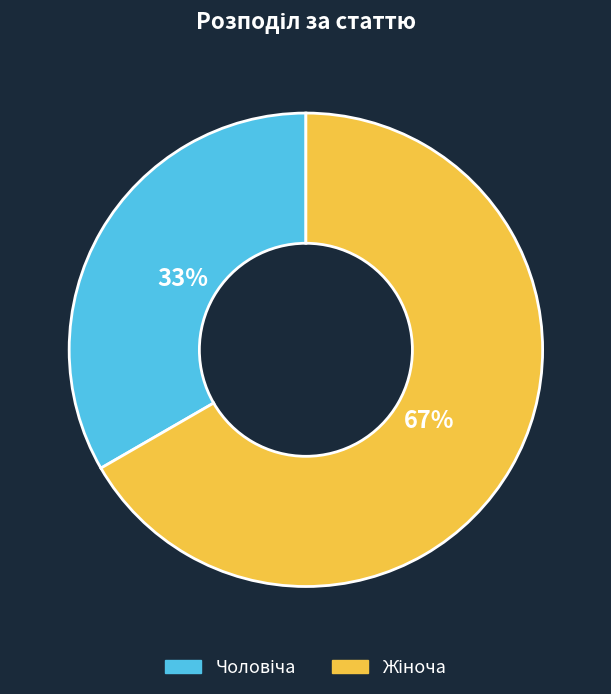

To the nearest percent, what is the average slice percentage?

50%